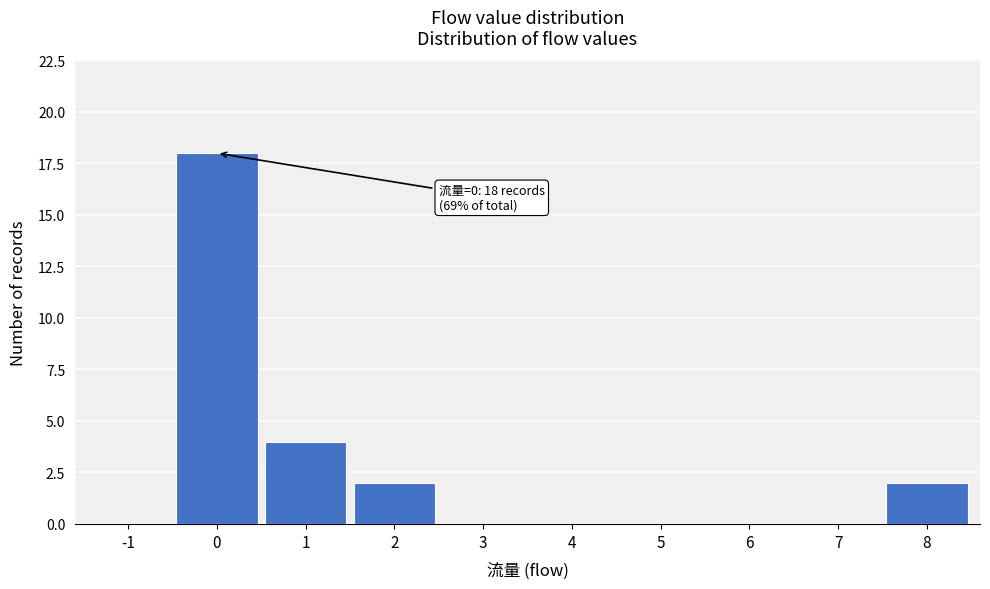

Reading left to right, list all the values displayed in this chart.

-1=0	0=18	1=4	2=2	3=0	4=0	5=0	6=0	7=0	8=2